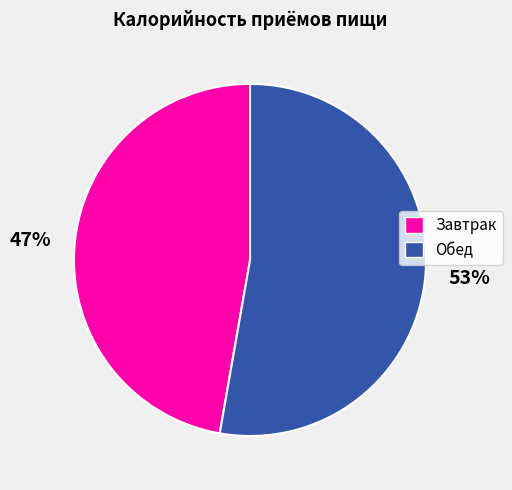

Which category has the smallest portion of the pie?

Завтрак